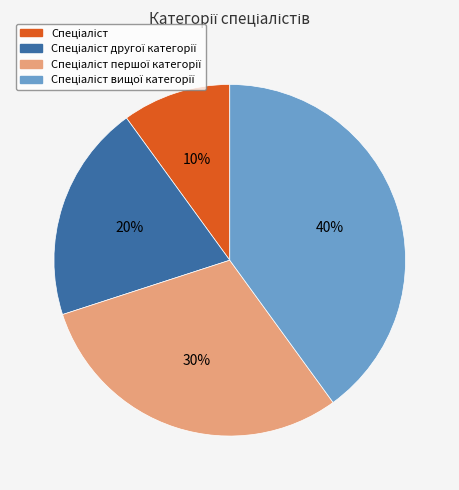

To the nearest percent, what is the difference between the largest and smallest slice percentages?

30%